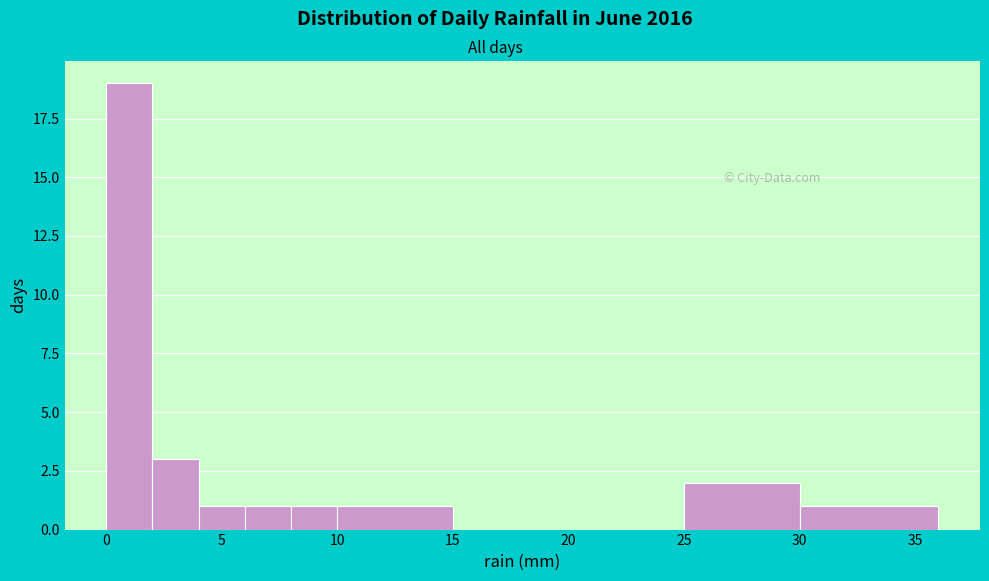

How tall is the bar that spans 2 to 4 on the x-axis? The values are not printed on the chart, so give them approximately, as read against the axis.

3